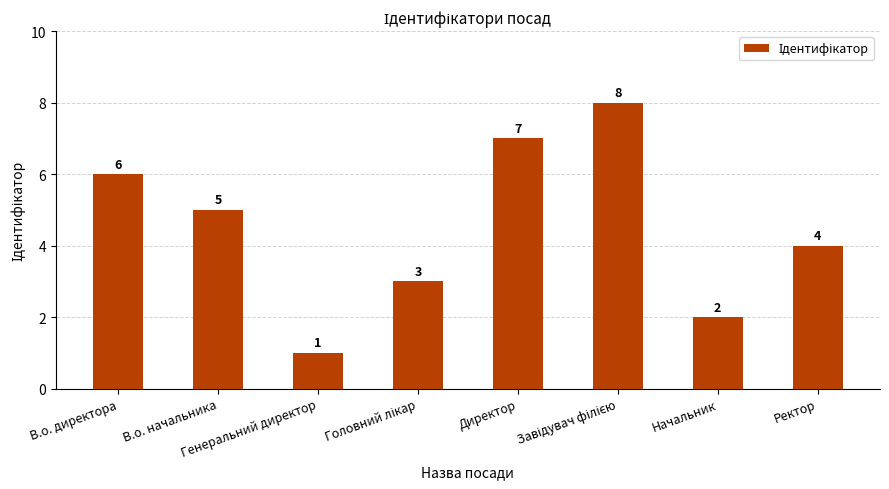

True or false: the data shows 7 at Директор.

True